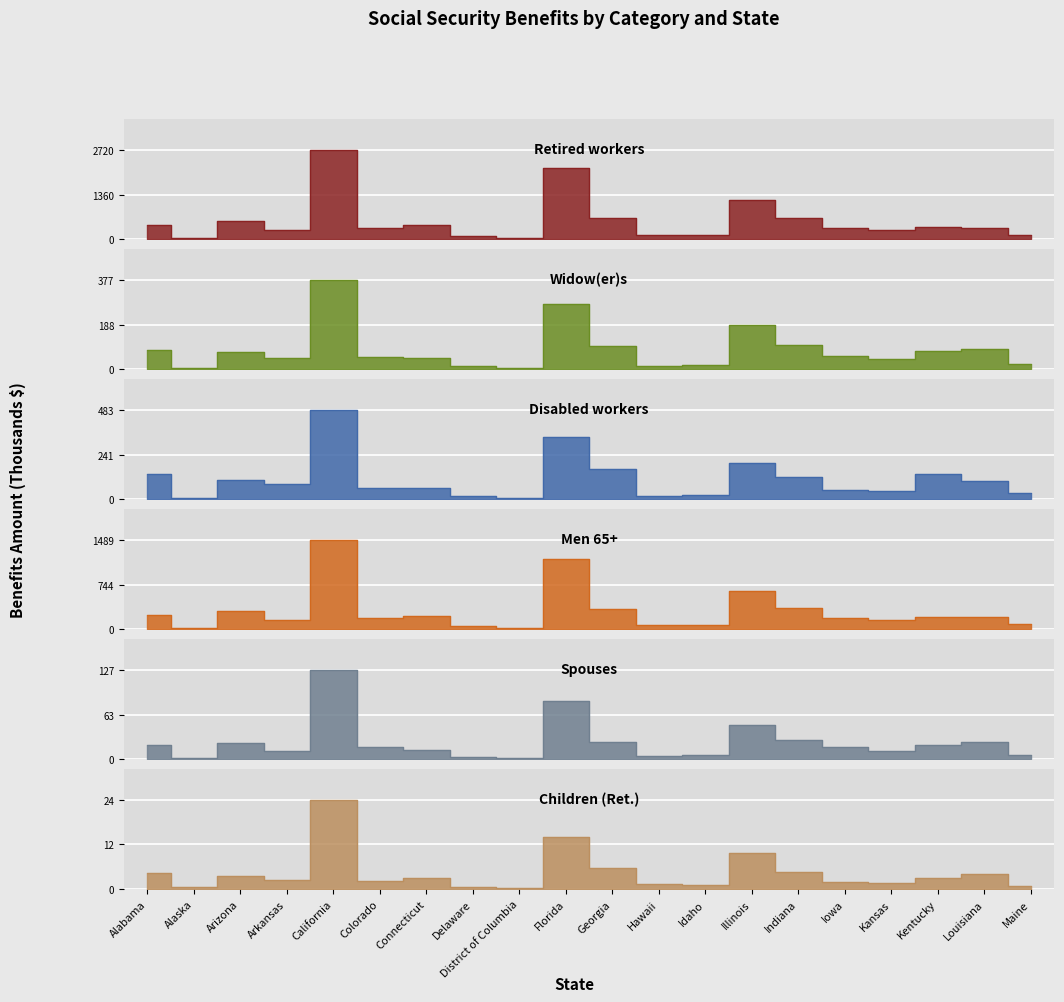

What is the average value of the Retired workers series?

569.6